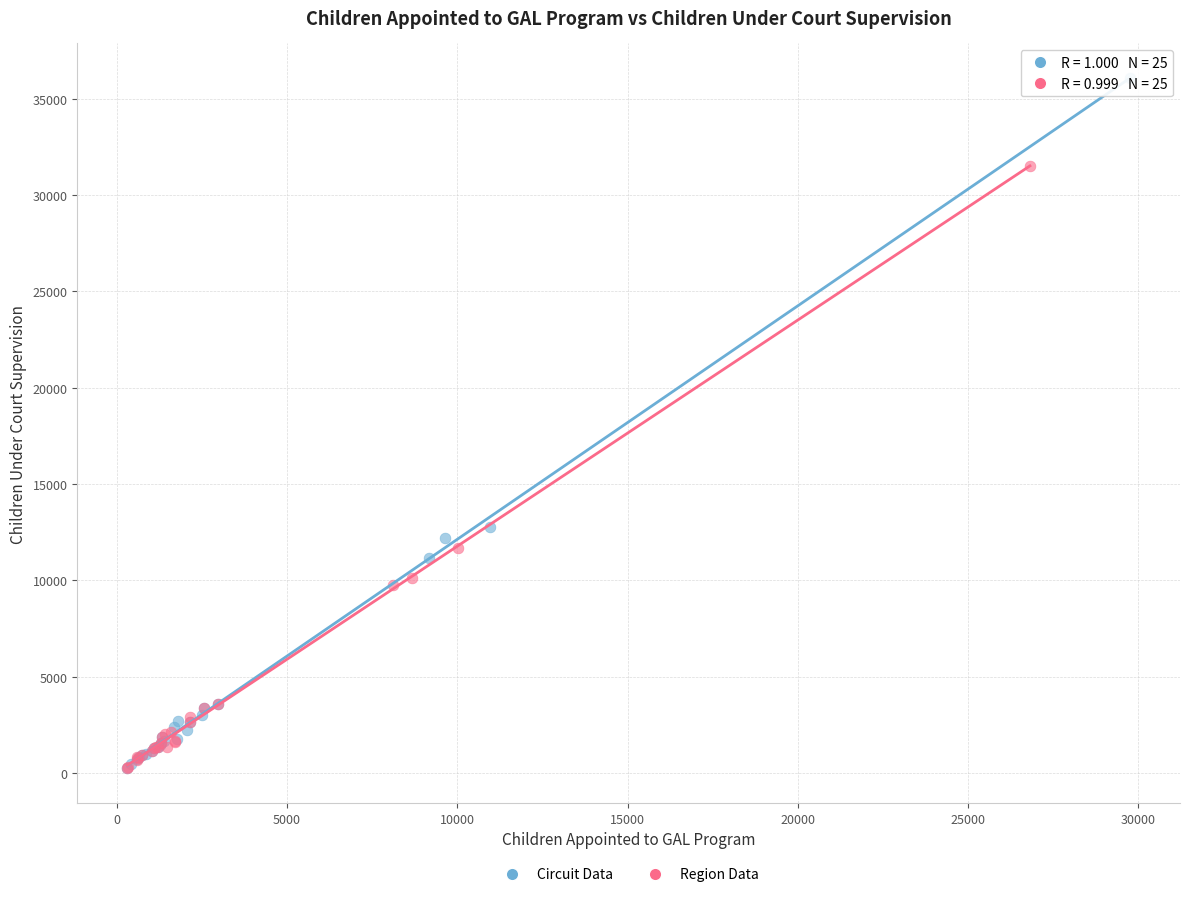

Which series has the largest Y range (max minus min)?

Circuit Data